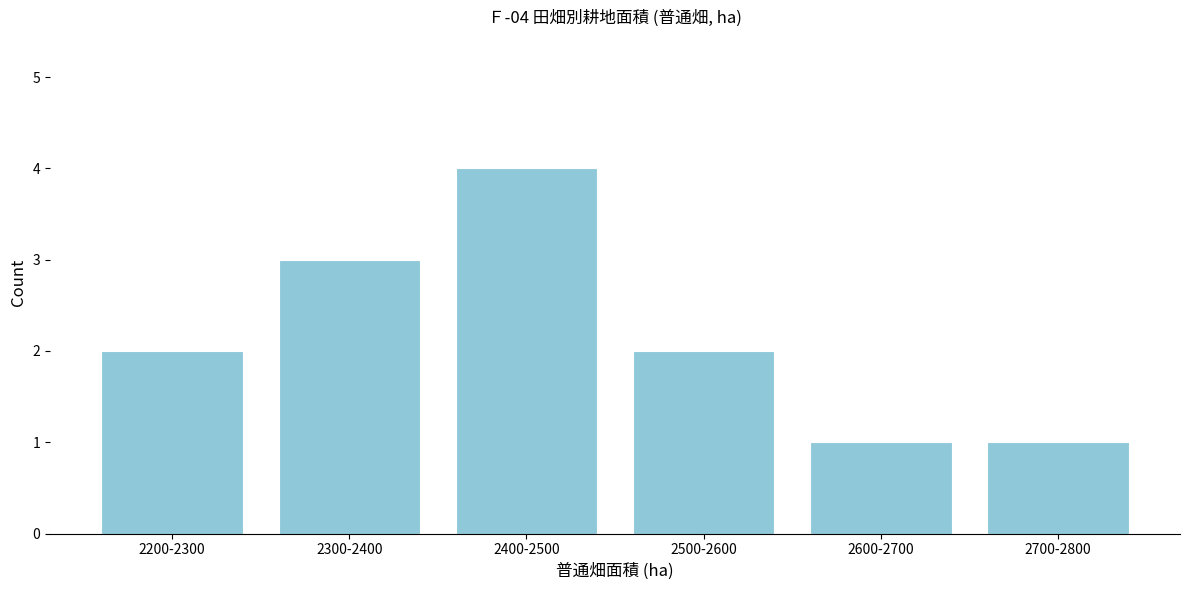

Reading left to right, list all the values displayed in this chart.

2200-2300=2	2300-2400=3	2400-2500=4	2500-2600=2	2600-2700=1	2700-2800=1